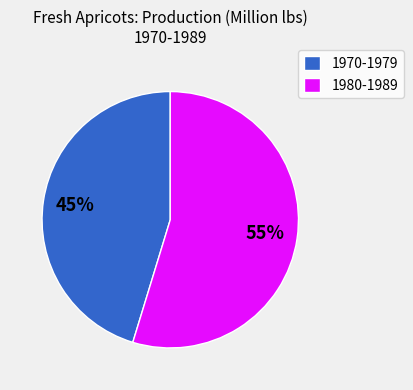

Is there a majority slice in this chart?

Yes